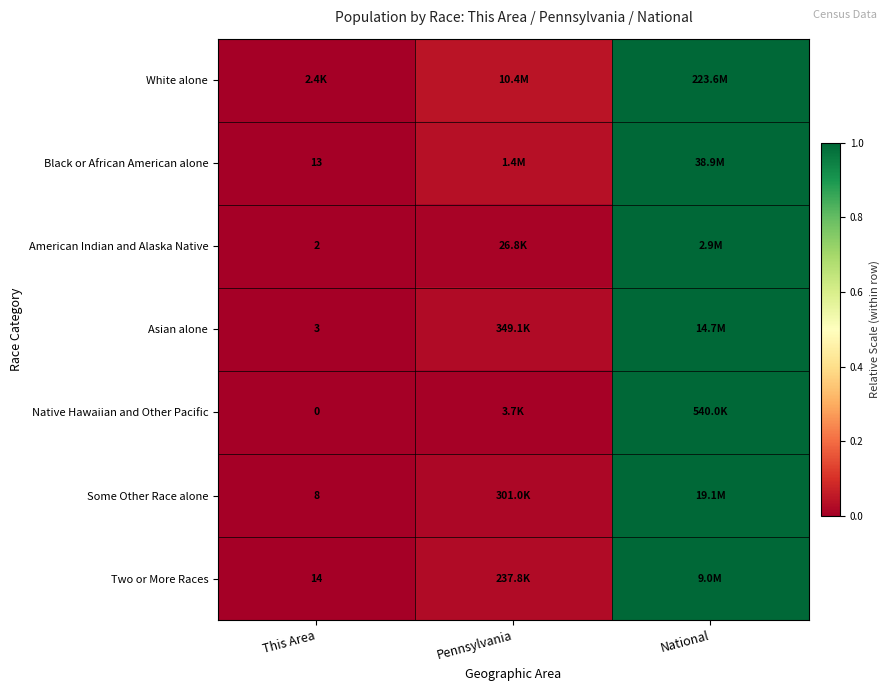

Where is Asian alone nearest to the value 0?

This Area